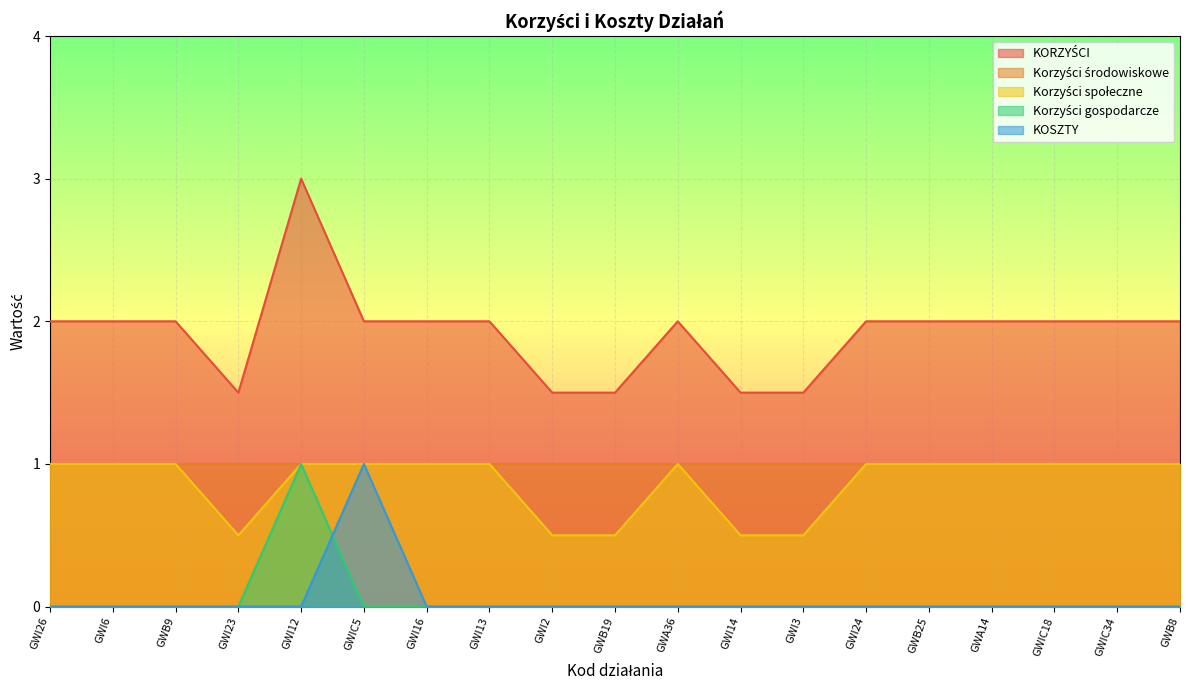

The value of Korzyści społeczne at GWI13 is 1.0. True or false?

True